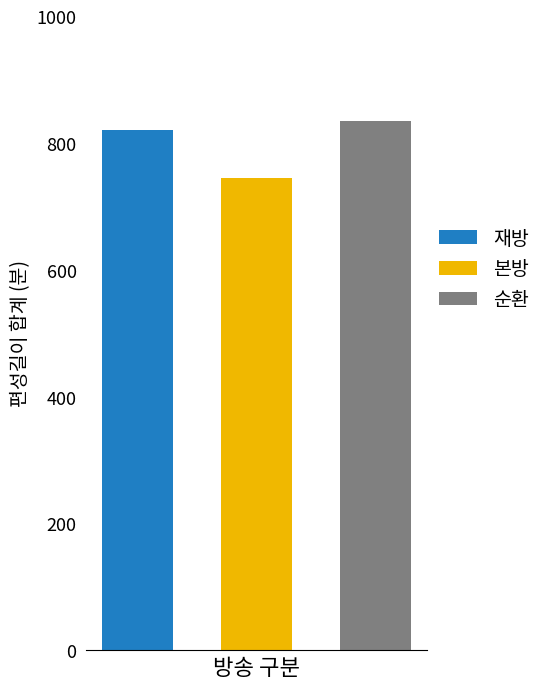

What is the greatest value displayed?

835